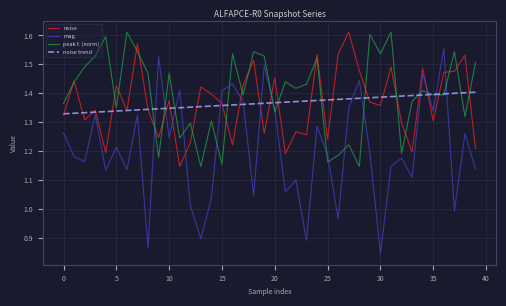

True or false: mag. and noise trend cross at least once.

True